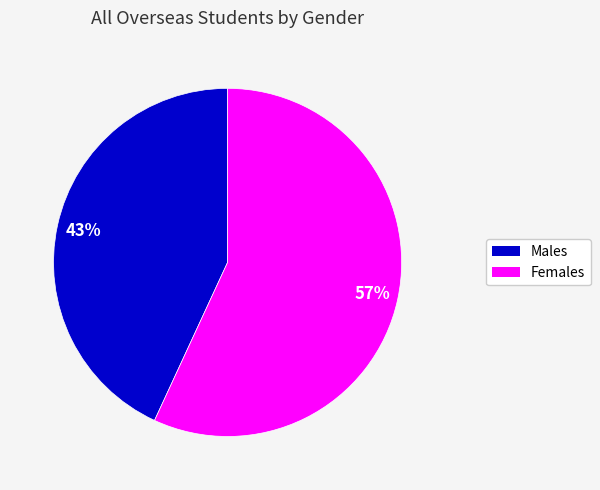

To the nearest percent, what is the average slice percentage?

50%